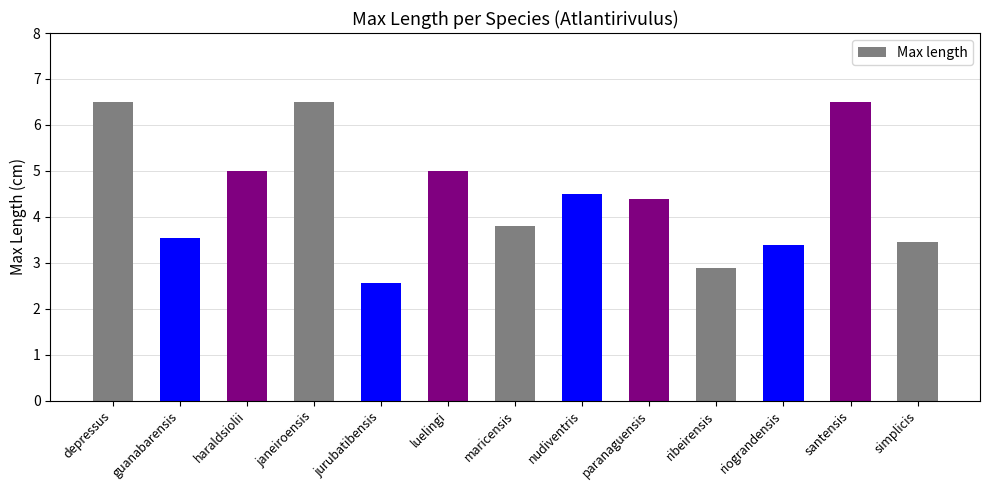

Approximately how many times larger is the value at riograndensis compared to santensis?

0.5